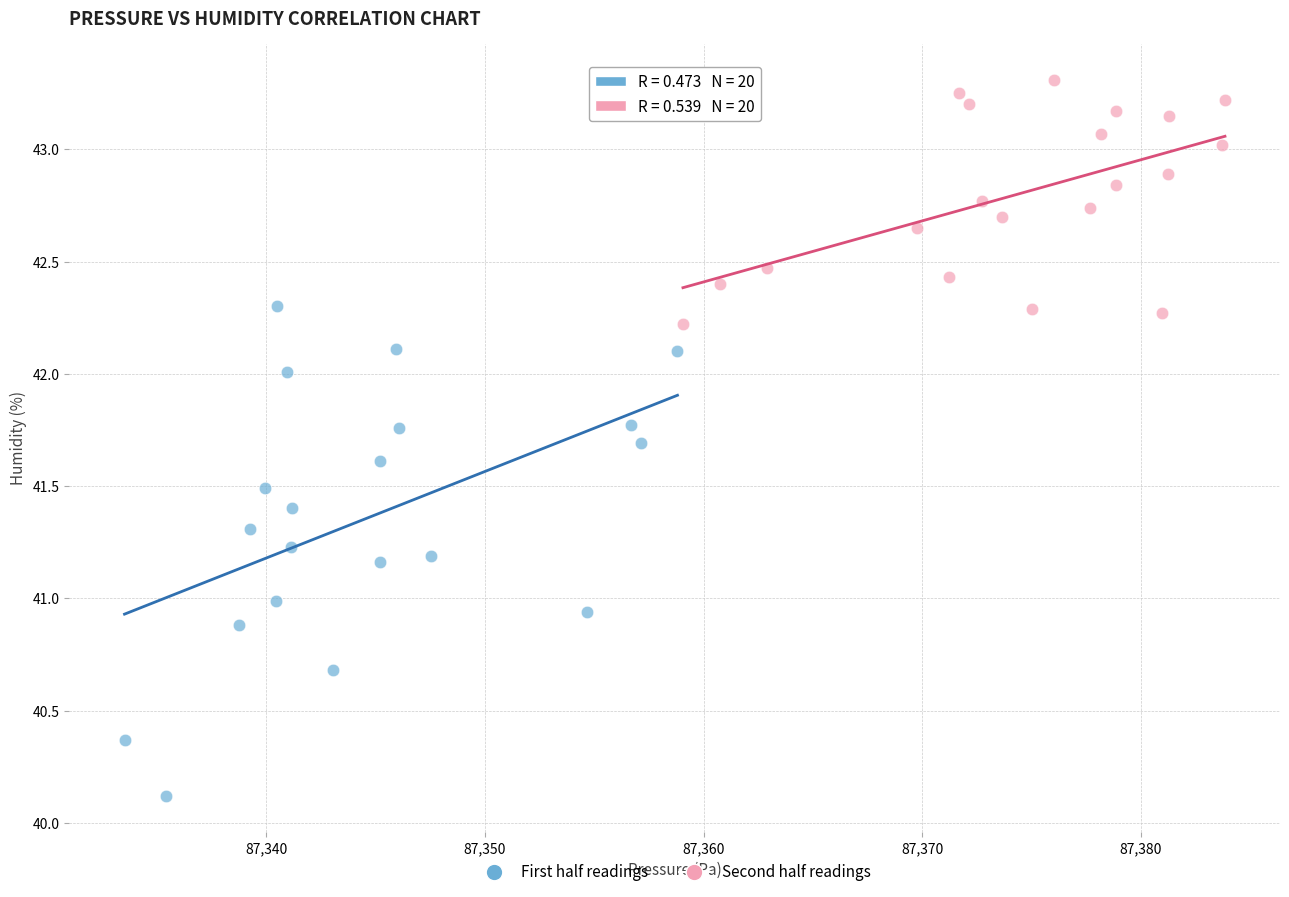

Which series has the largest Y range (max minus min)?

First half readings